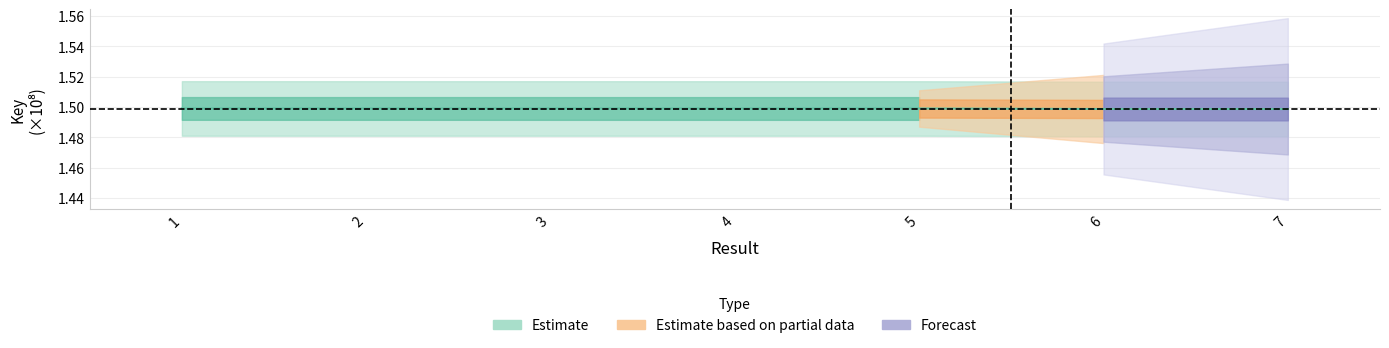

True or false: there are more than 0 points higher than both neighbors.

False